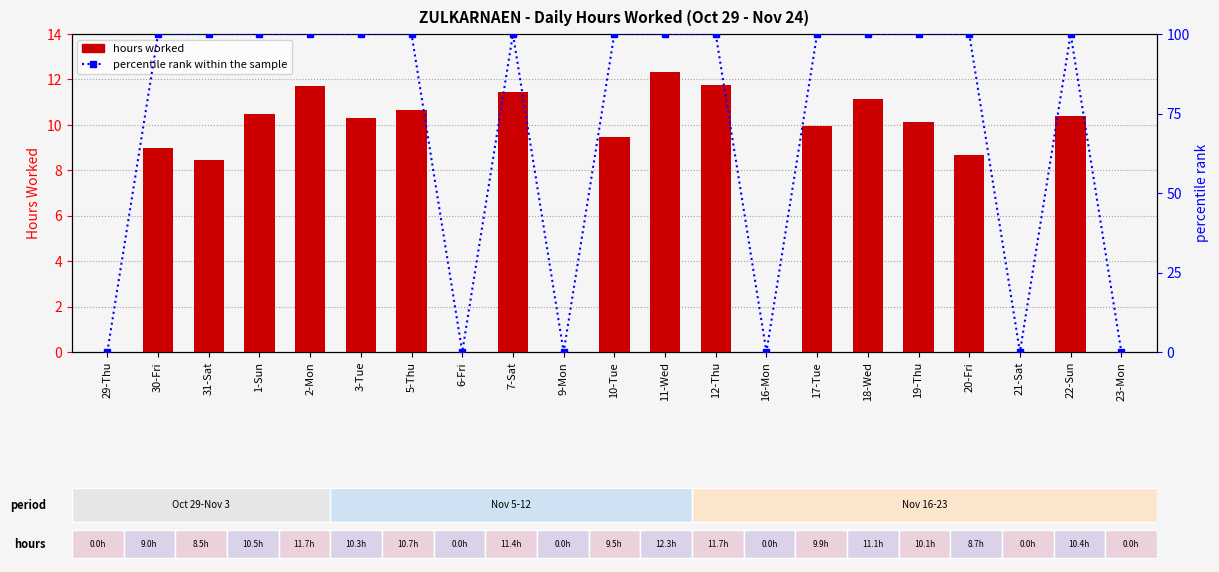

The percentile rank within the sample series shows 0.0 at 23-Mon. True or false?

True